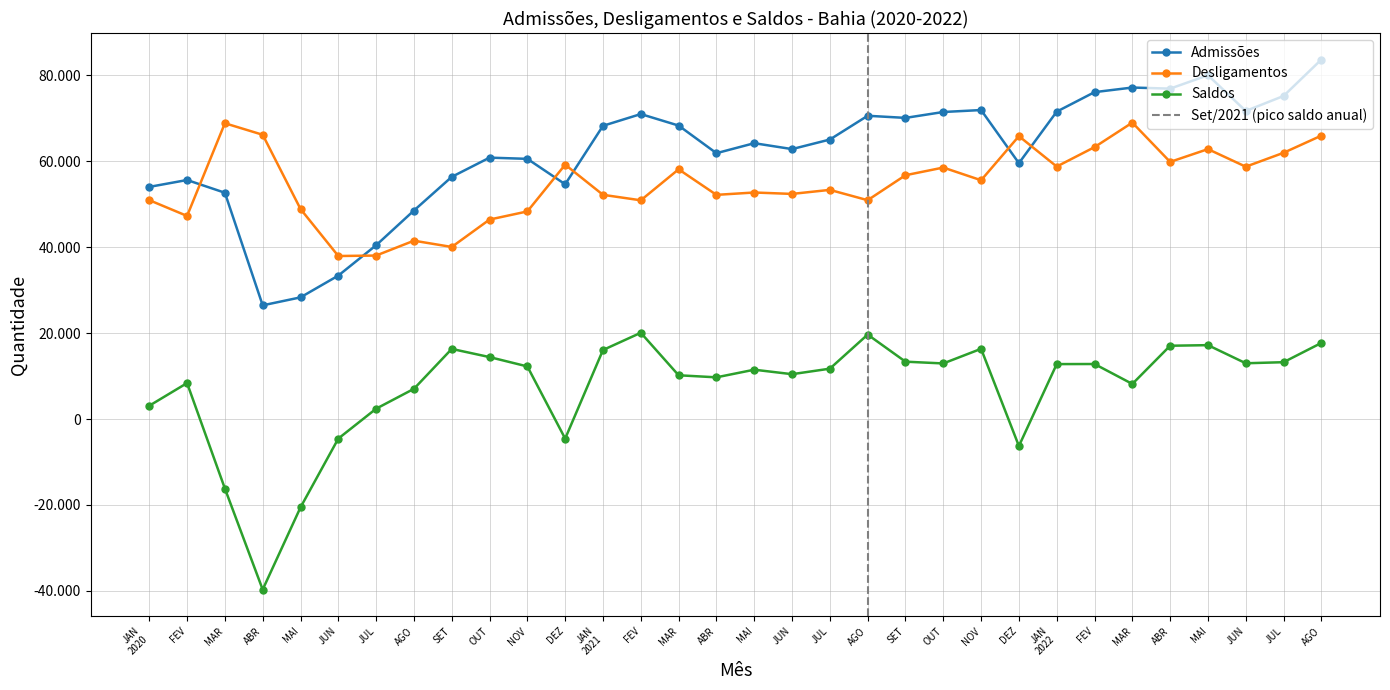

Does the chart have visible grid lines?

Yes